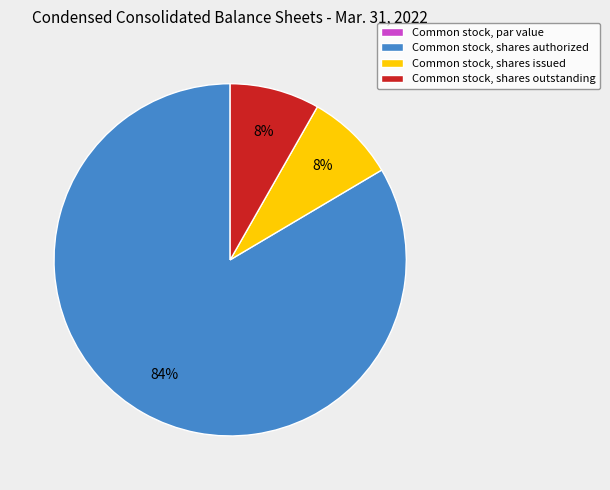

Between Common stock, shares authorized and Common stock, shares issued, which is larger?

Common stock, shares authorized